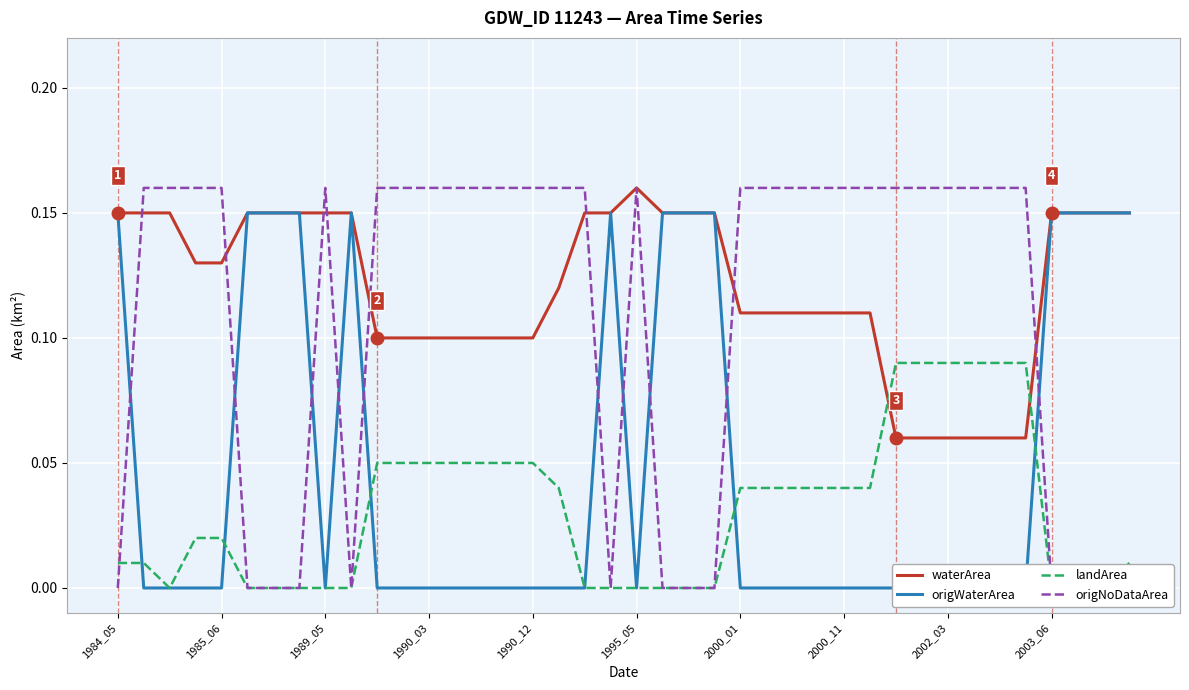

What is the value of the origNoDataArea point at the 12th from the left?

0.2